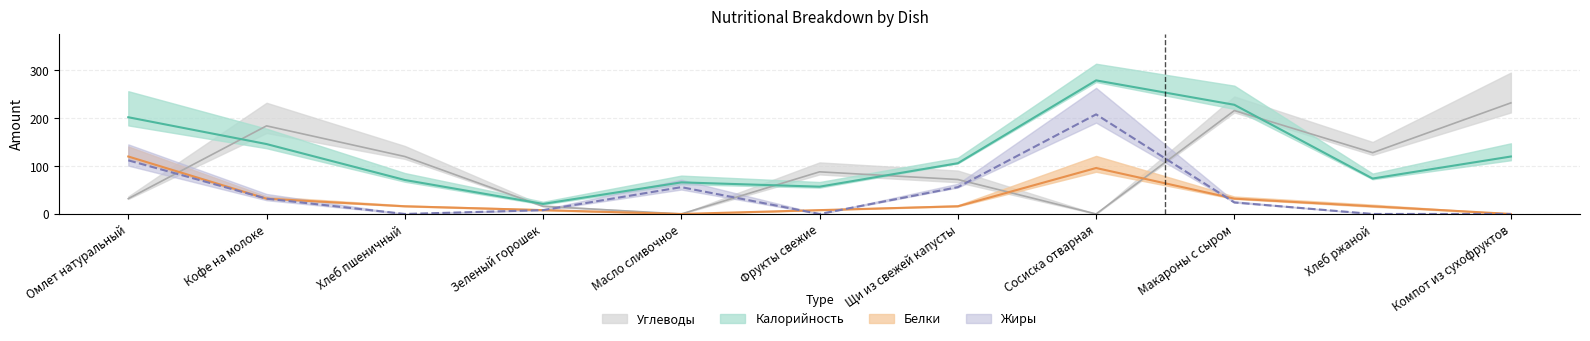

True or false: Калорийность and Белки intersect in this chart.

False